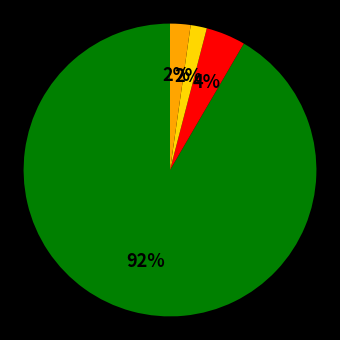

Is there any slice that represents more than half of the pie?

Yes